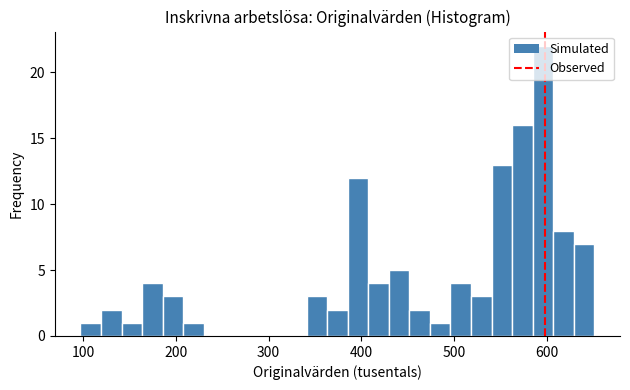

Around what value on the x-axis is the tallest bar? Give the approximate position of its centre, as read against the axis.

600